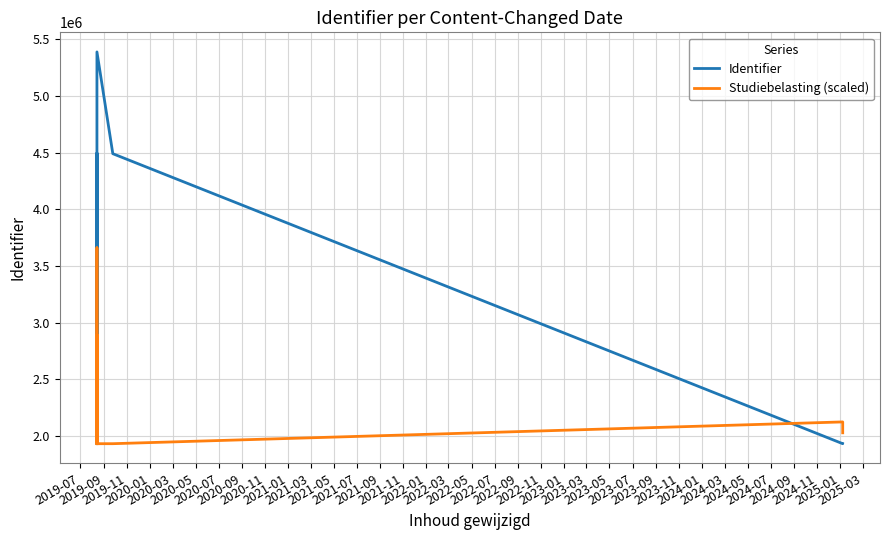

Rank the series at 2020-03 from highest to lowest value.

Identifier, Studiebelasting (scaled)